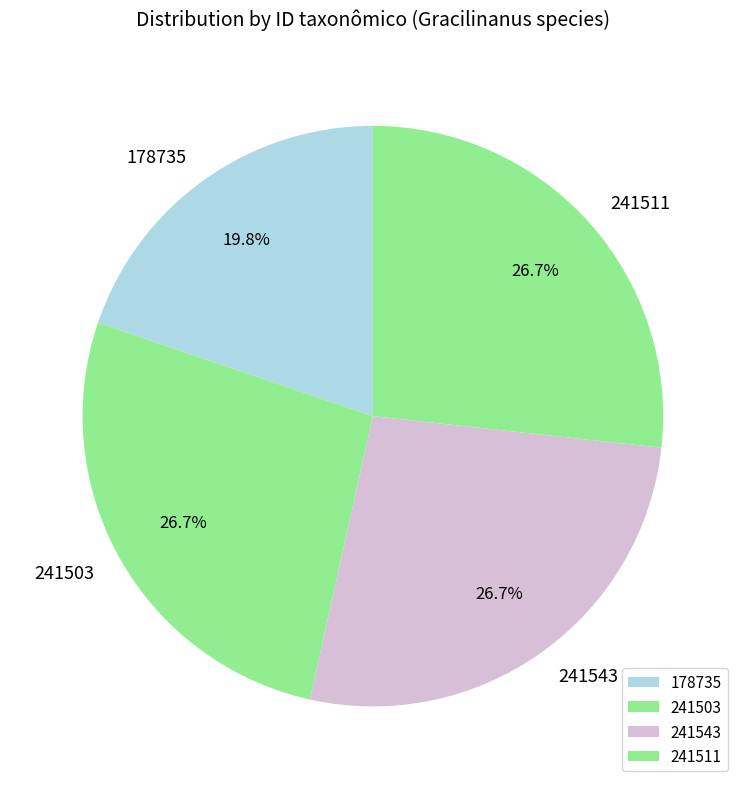

What is the ratio of the value at 241543 to the value at 241503?

1.0